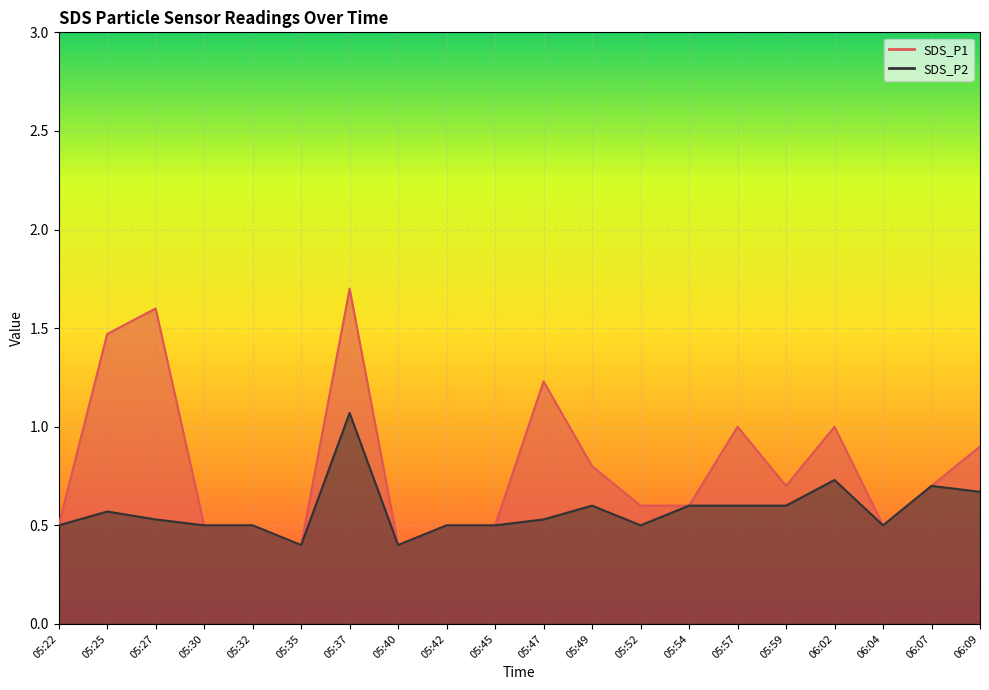

Which category has the lowest value in the SDS_P1 series?

05:35